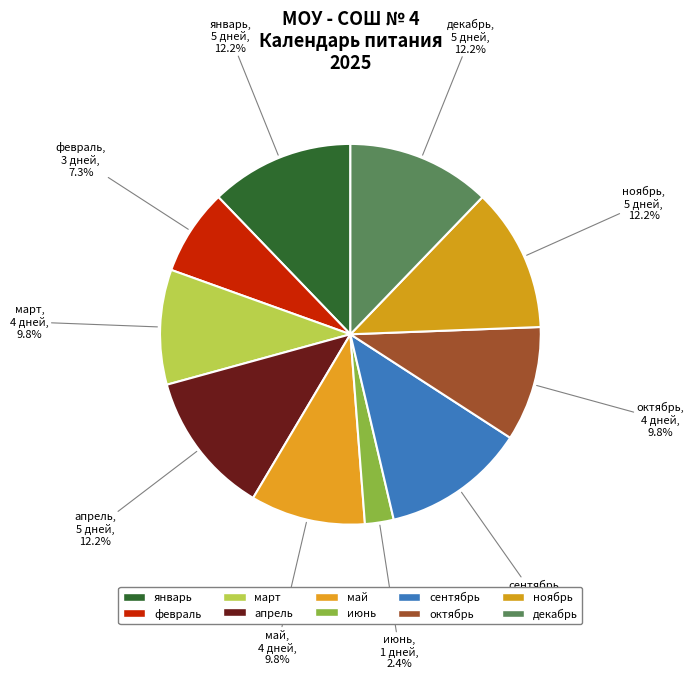

Do декабрь and май together represent more than half of the pie?

No